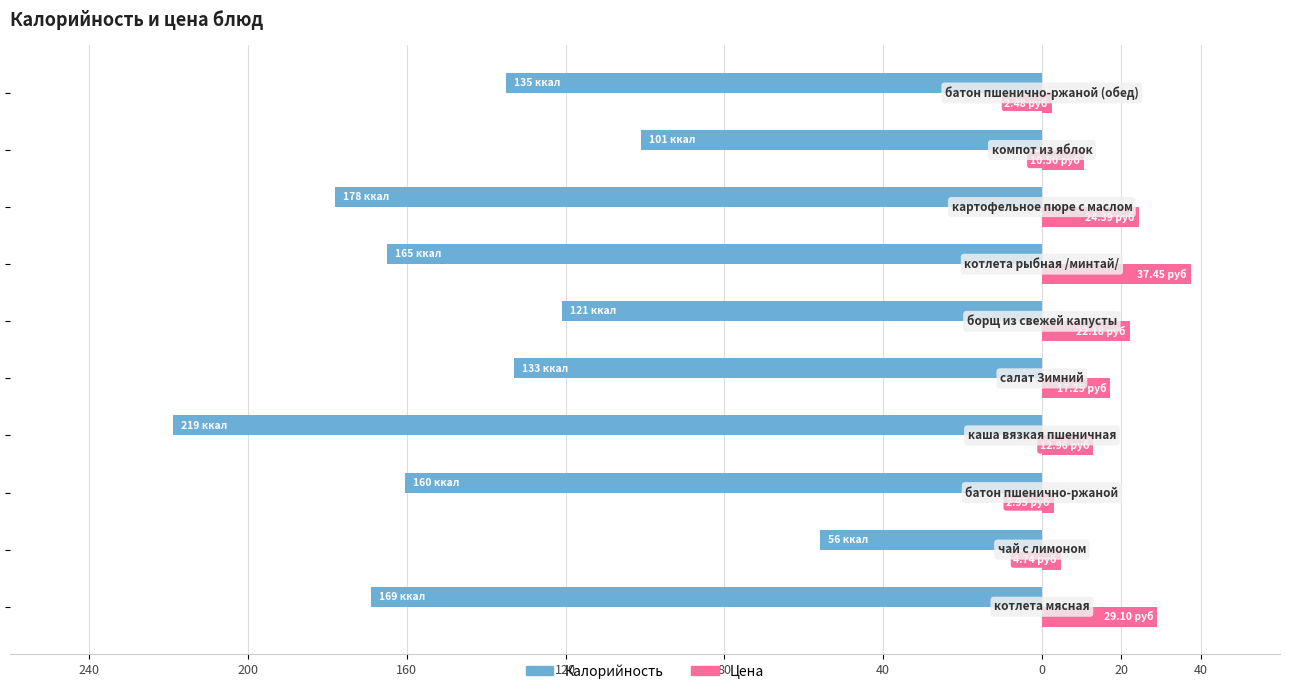

What are all the series names shown in the legend?

Калорийность, Цена